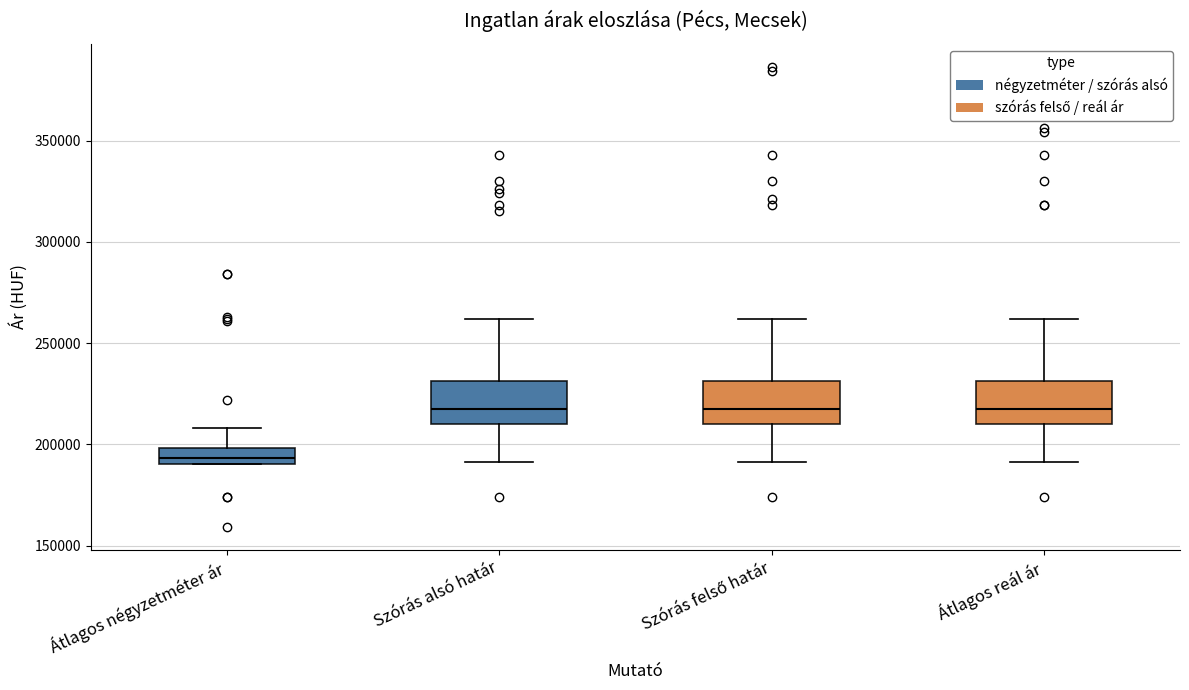

Reading left to right, transcribe this box plot: for each box, give where its median line is, the range the box spans, and where its two whiskers end, as read against the y-axis. The values are not printed on the chart, so give them approximately, as read against the axis.

Átlagos négyzetméter ár: median 195000, box 190000 to 200000, whiskers 190000 to 210000
Szórás alsó határ: median 215000, box 210000 to 230000, whiskers 190000 to 260000
Szórás felső határ: median 215000, box 210000 to 230000, whiskers 190000 to 260000
Átlagos reál ár: median 215000, box 210000 to 230000, whiskers 190000 to 260000